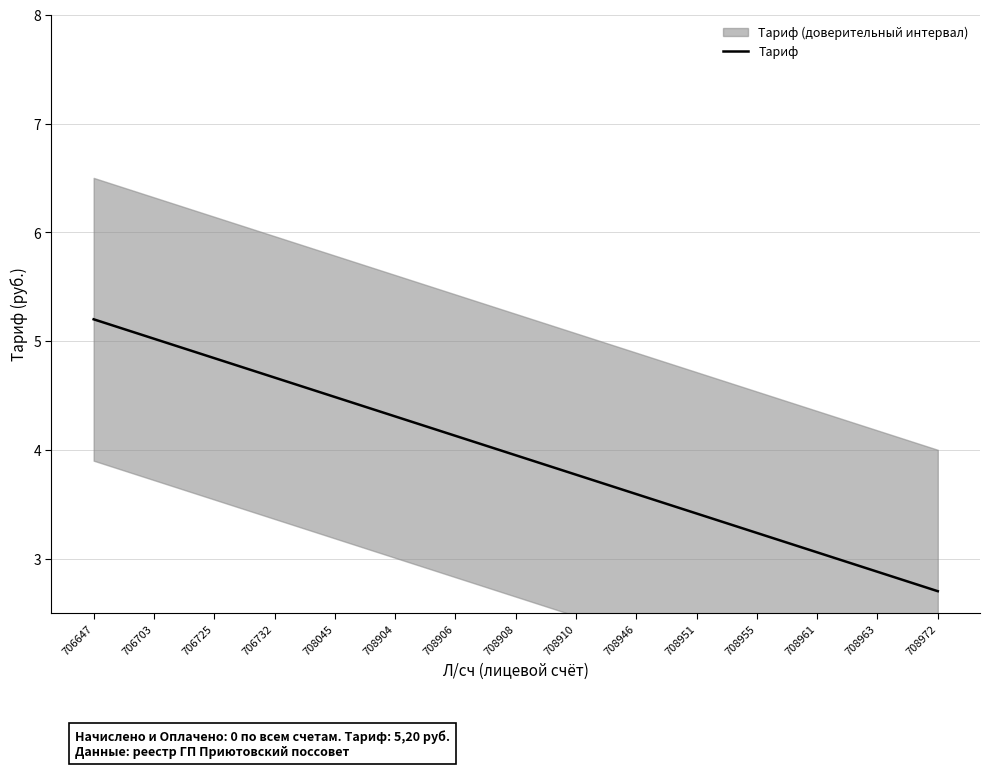

What is the difference between the maximum and minimum values?

2.5